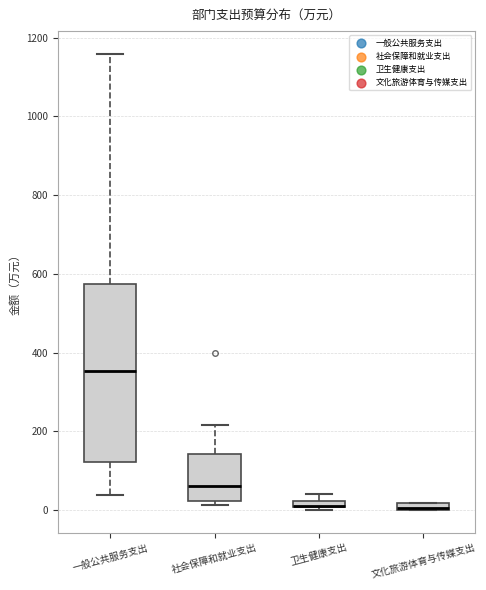

Which box is the tallest, from its lower edge to its upper edge?

一般公共服务支出